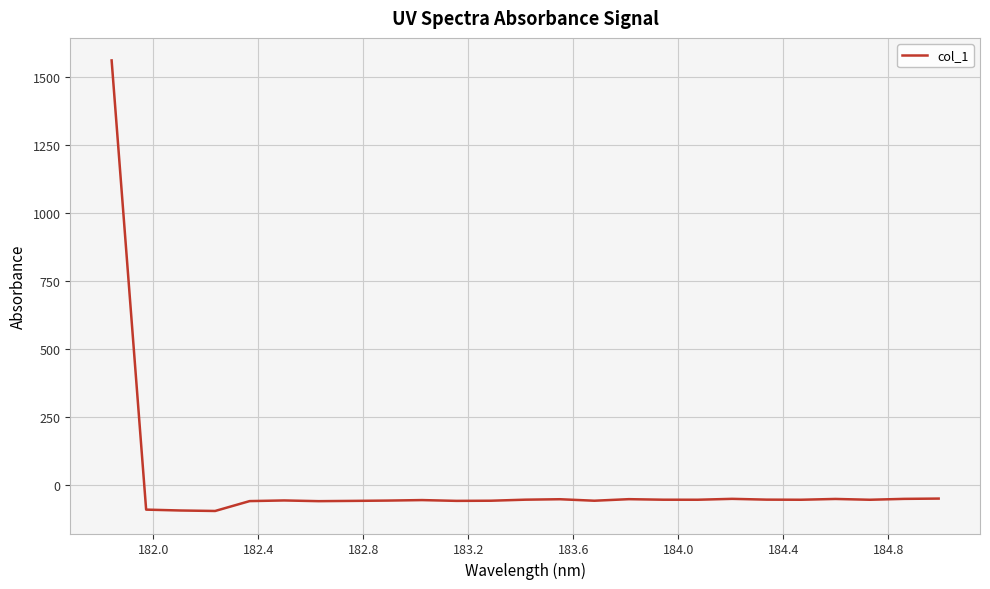

What is the greatest value displayed?

1561.5